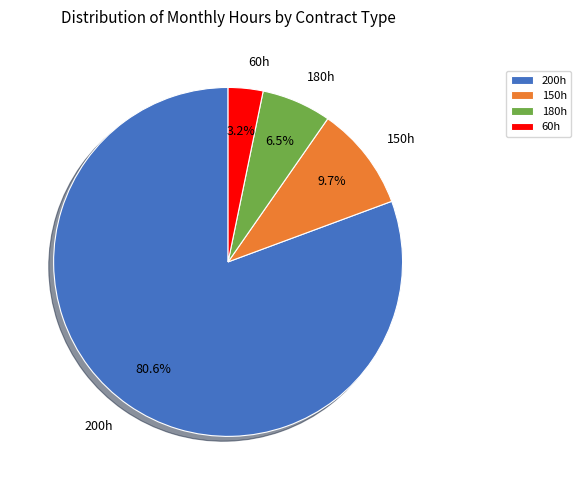

What is the smallest slice in the pie chart?

60h